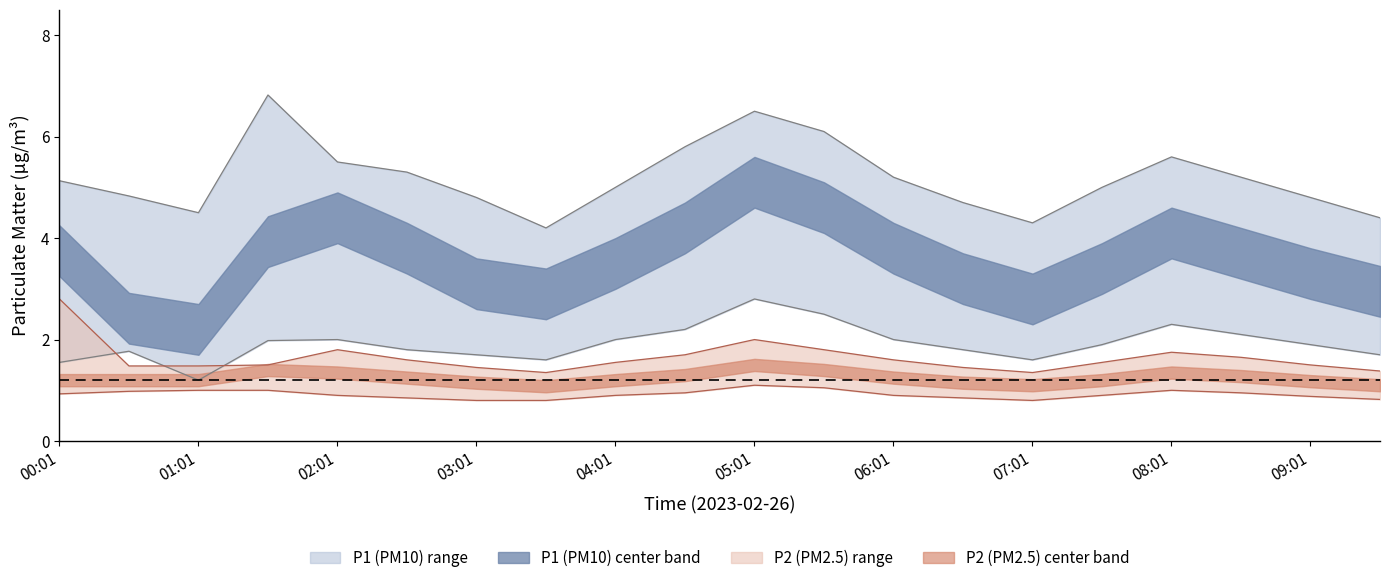

True or false: P1_lower has more than 1 points higher than both neighbors.

True